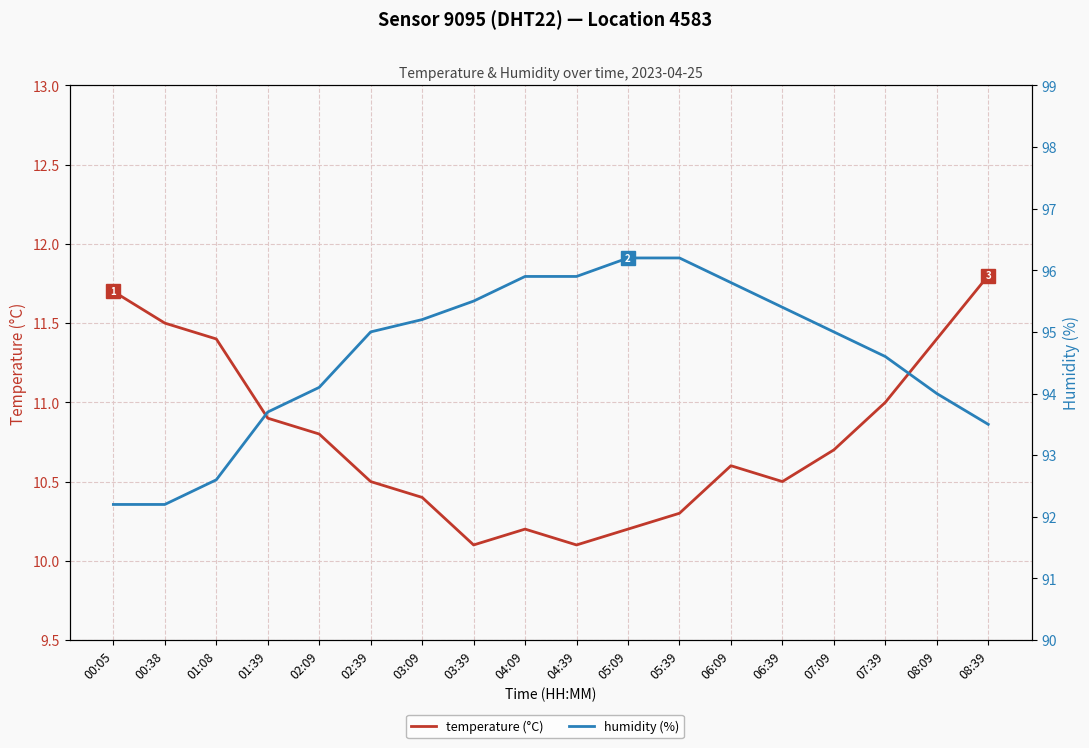

How many categories are shown in the chart?

18